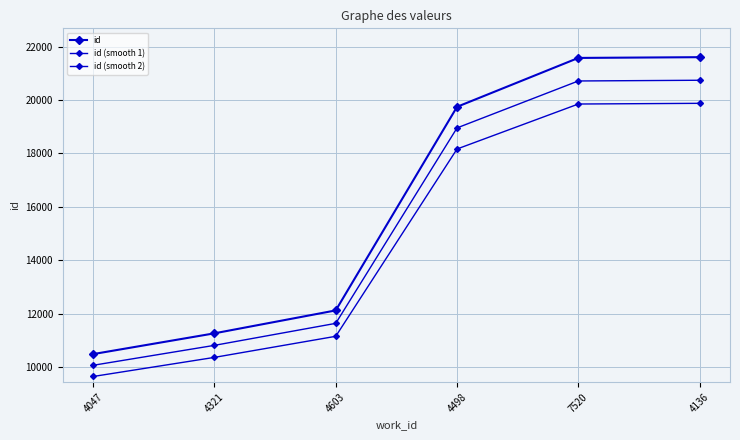

How many categories are shown in the chart?

6